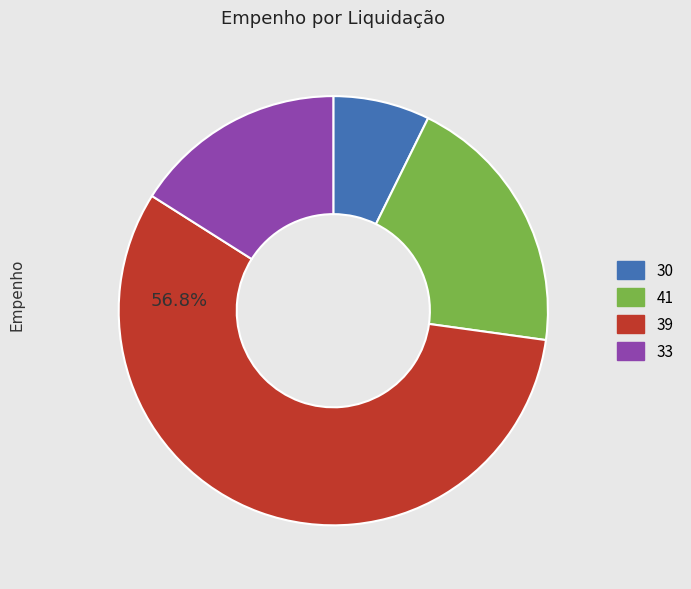

Does any single category account for the majority?

Yes